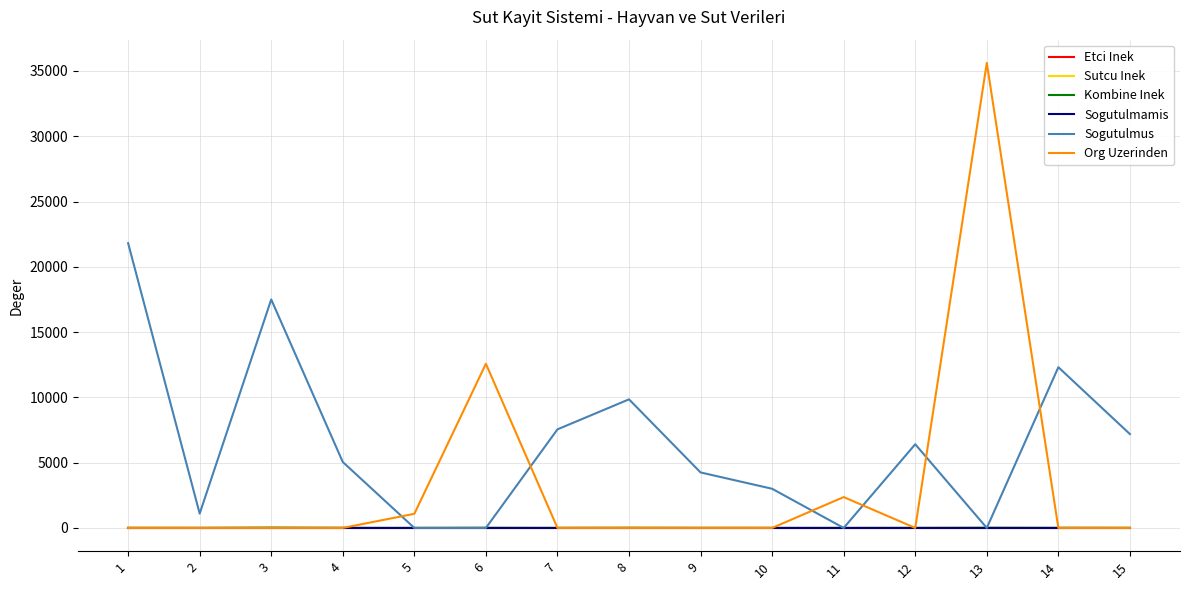

At which category is the sum across all series the highest?

13